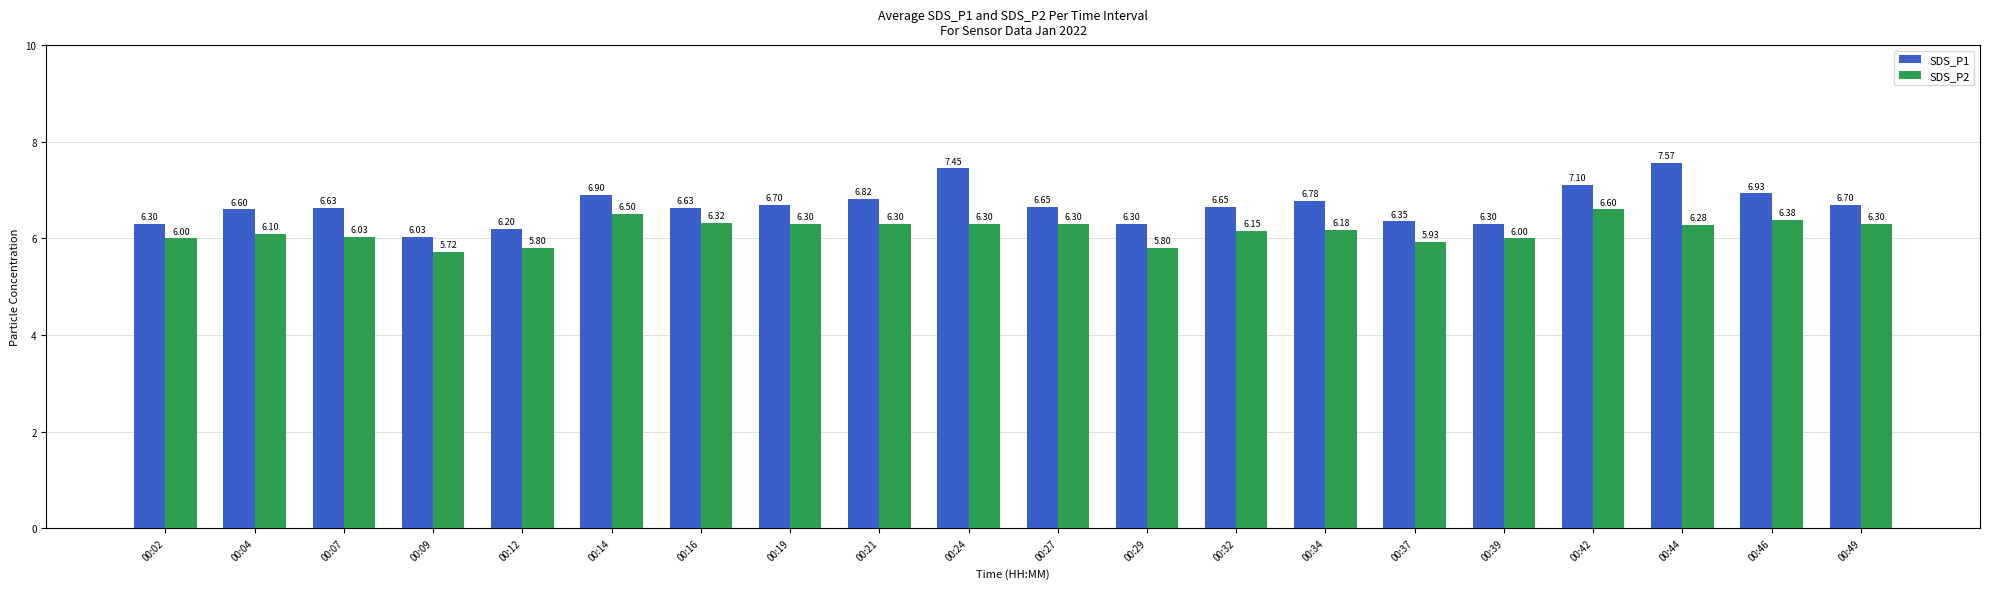

At which category is the sum across all series the highest?

00:44